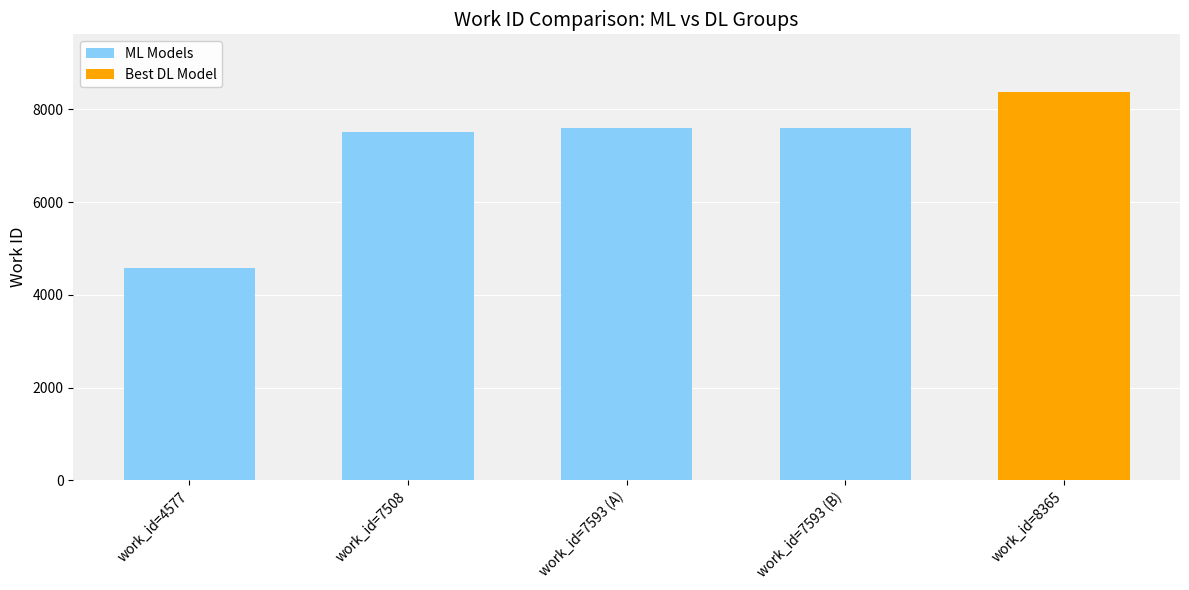

What is the ratio of the value at work_id=7593 (A) to the value at work_id=7593 (B)?

1.0